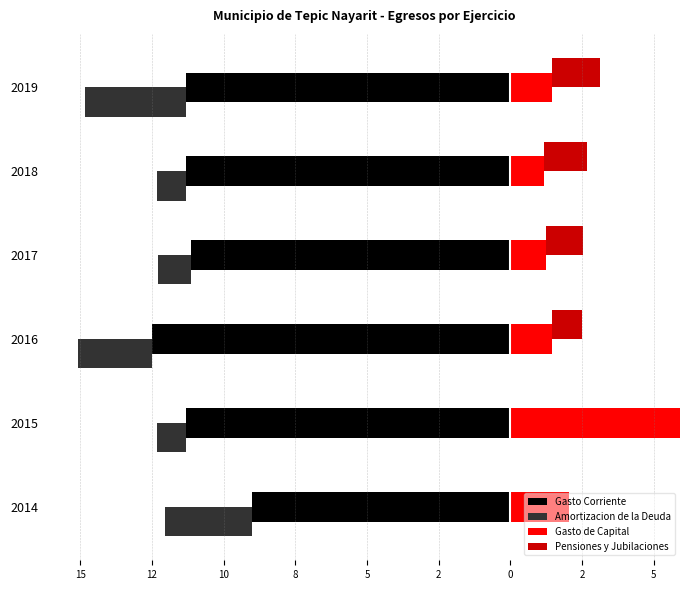

Reading left to right, list all the values displayed in this chart.

Gasto Corriente: -9.0	-11.3	-12.5	-11.2	-11.3	-11.3
Amortizacion de la Deuda: -3.0	-1.0	-2.6	-1.2	-1.0	-3.5
Gasto de Capital: 2.0	5.9	1.4	1.2	1.2	1.4
Pensiones y Jubilaciones: 0.0	0.0	1.1	1.3	1.5	1.7